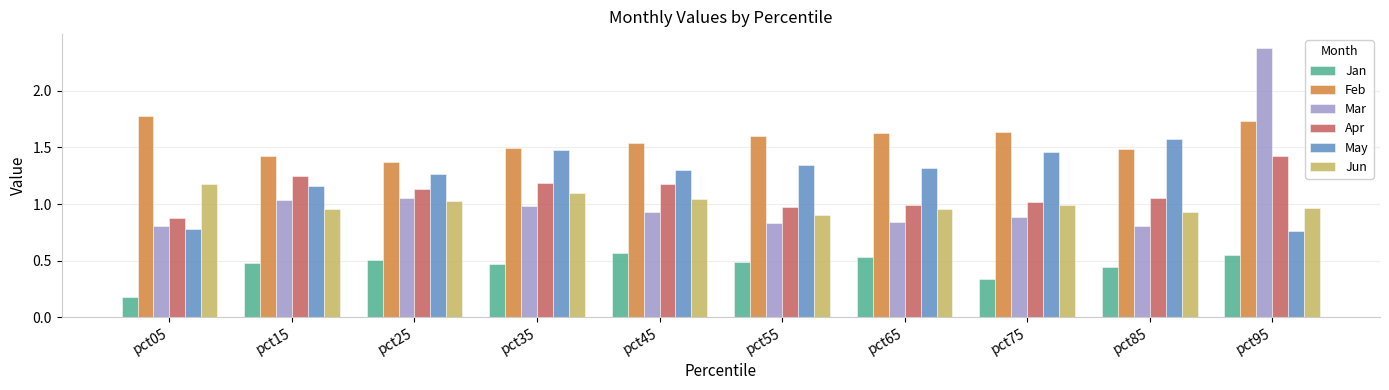

Count the number of data series in this chart.

6